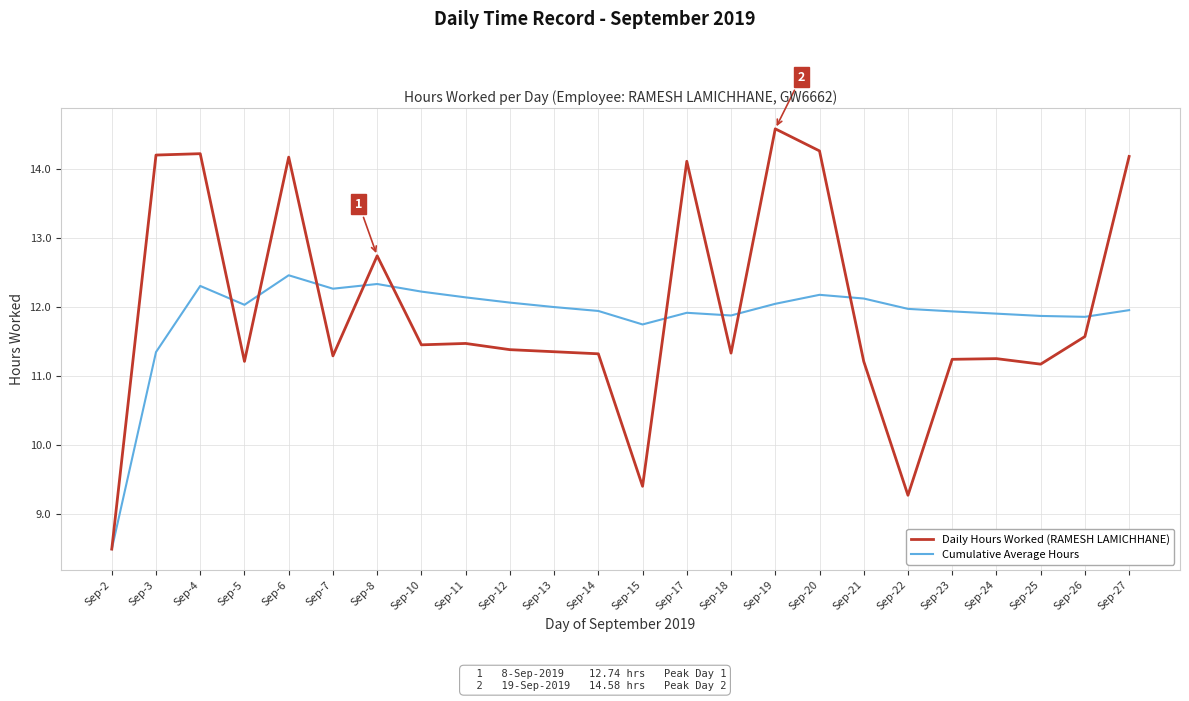

Count the number of categories in the chart.

24